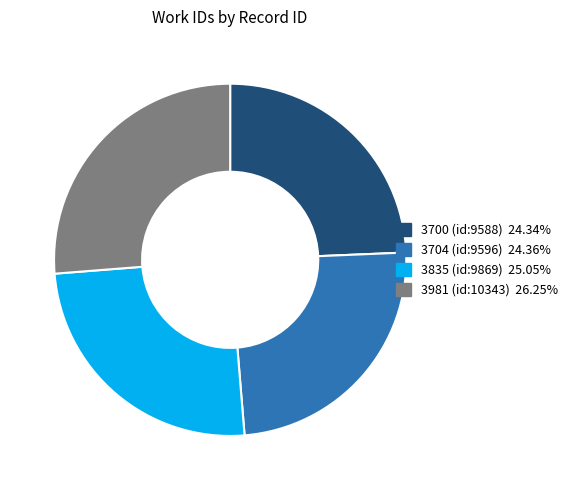

Approximately how many times larger is the value at 3704 (id:9596) compared to 3981 (id:10343)?

0.9